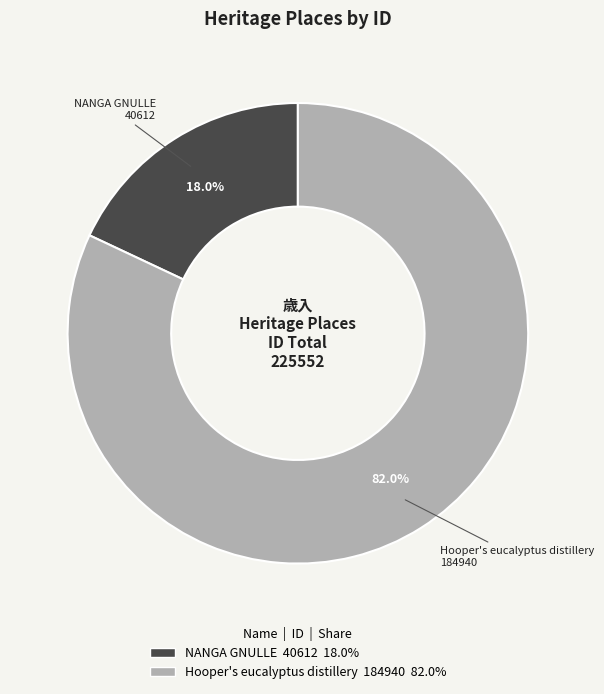

What is the ratio of the value at NANGA GNULLE to the value at Hooper's eucalyptus distillery?

0.2